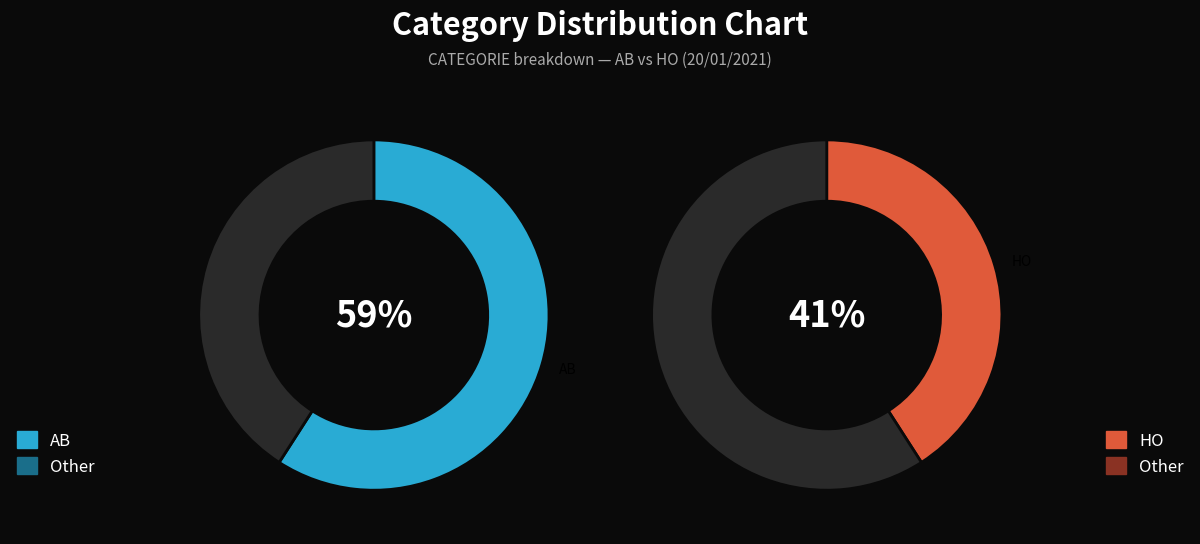

To the nearest percent, what portion does HO represent?

41%